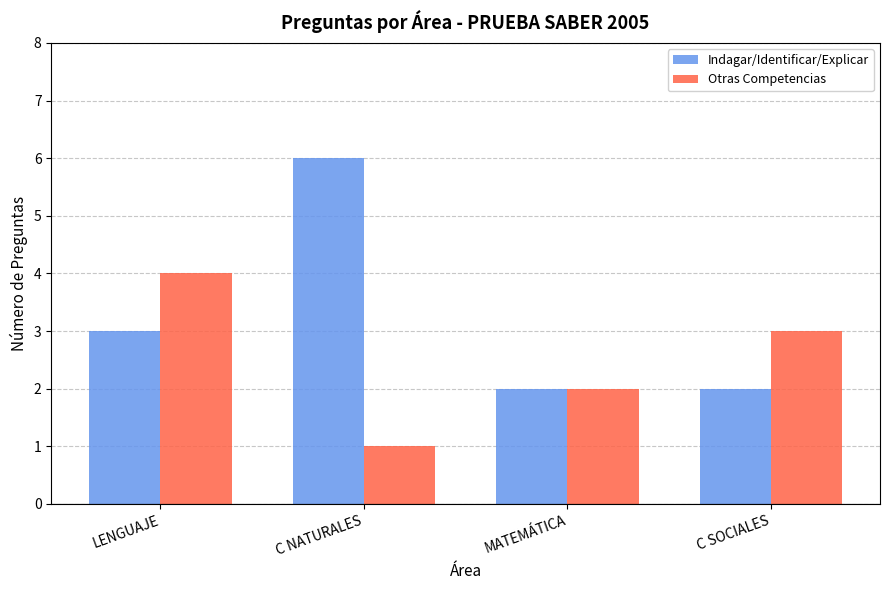

How many bars are there in each group?

2